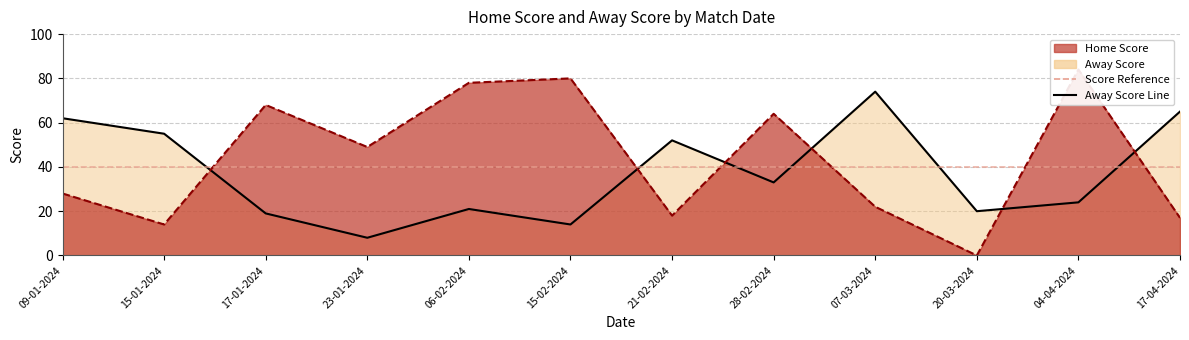

What is the label of the 3rd point from the left?

17-01-2024